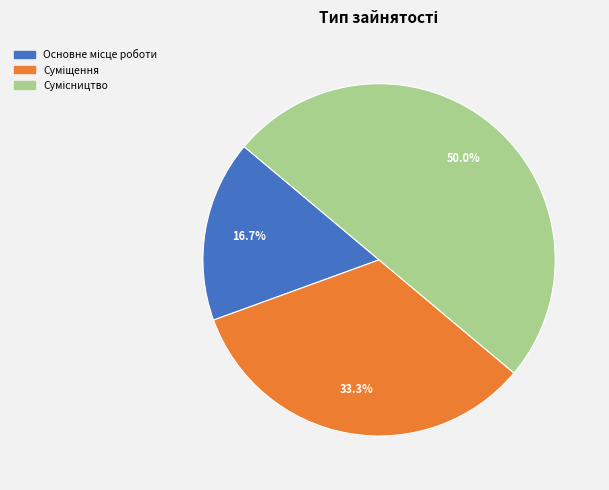

Which slice is the smallest?

Основне місце роботи